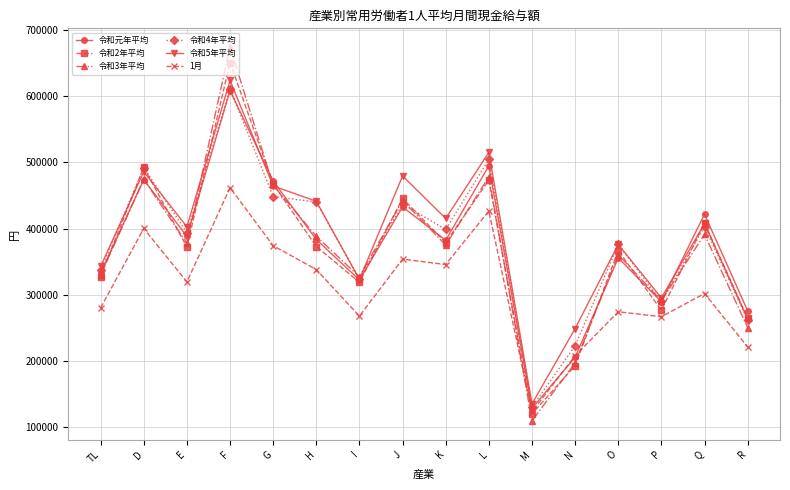

After their last crossing, which series has the higher values: 令和元年平均 or 令和5年平均?

令和元年平均